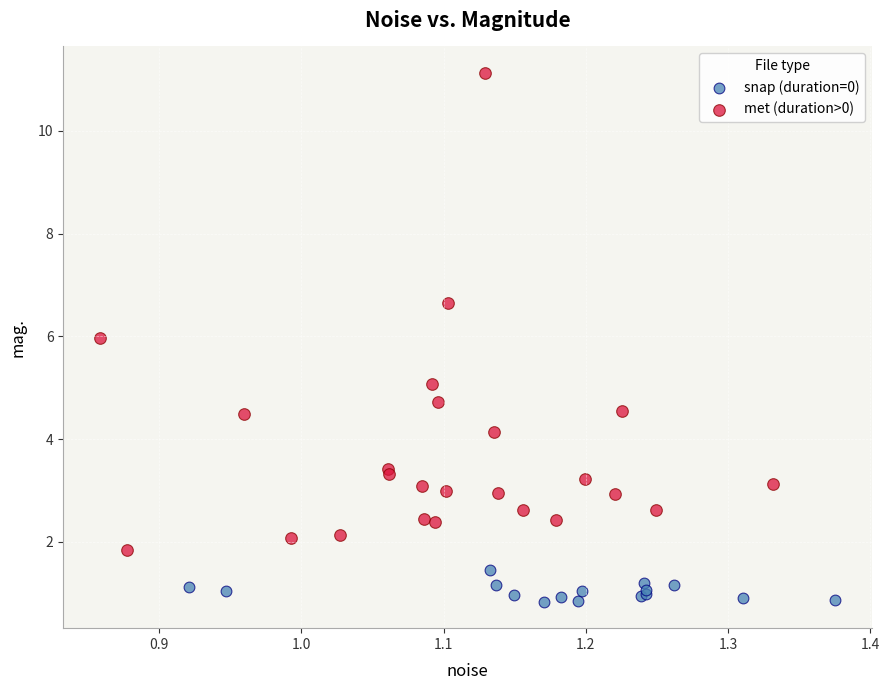

Which series has the widest spread of Y values?

met (duration>0)